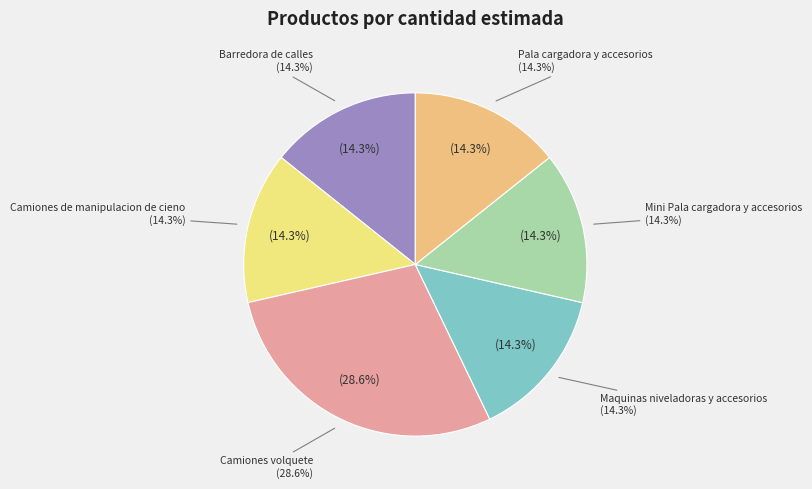

Rank the categories by value from highest to lowest.

Camiones volquete, Barredora de calles, Camiones de manipulacion de cieno, Maquinas niveladoras y accesorios, Mini Pala cargadora y accesorios, Pala cargadora y accesorios